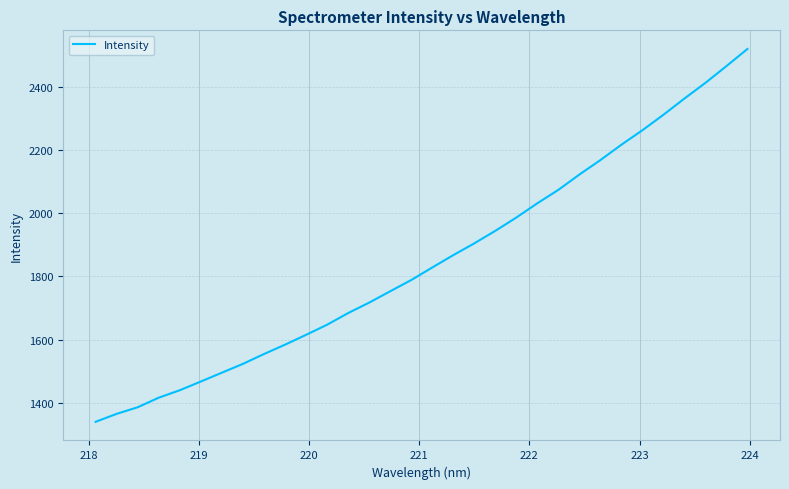

What is the greatest value displayed?

2520.3